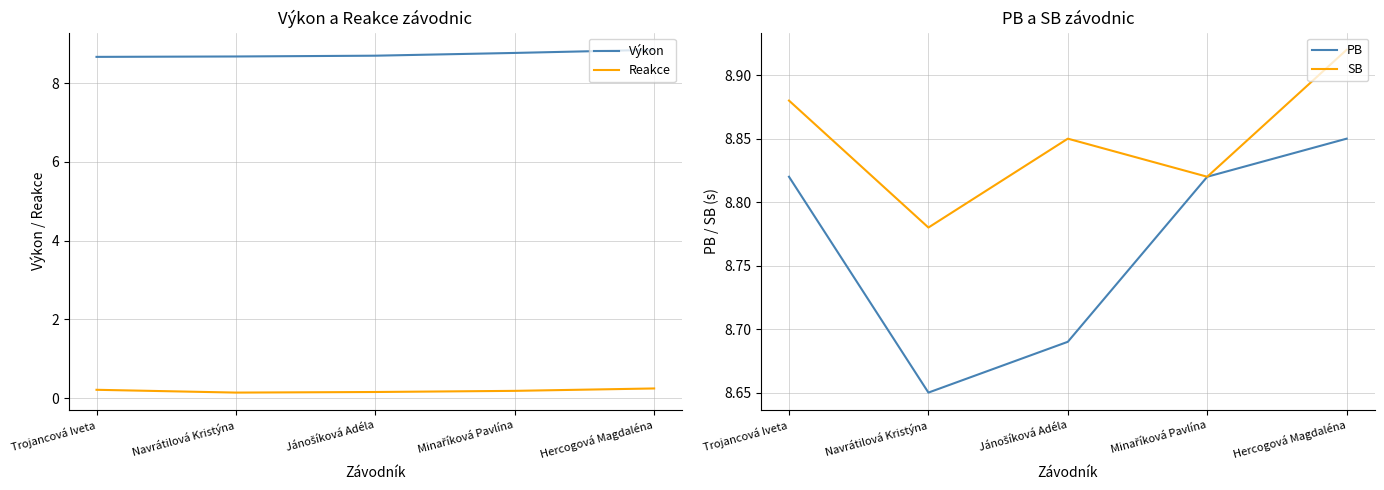

What is the label of the 4th point from the right?

Navrátilová Kristýna